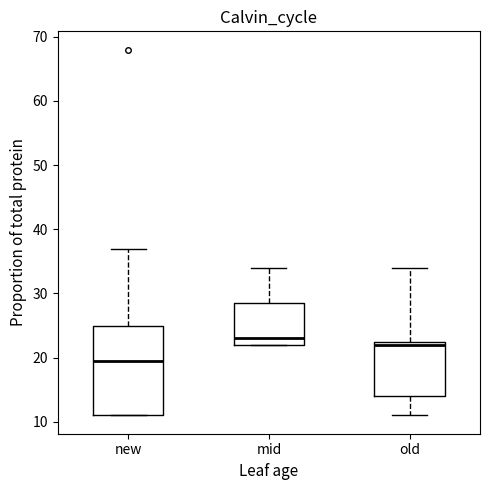

Where is the lower edge of the box for old on the y-axis? The values are not printed on the chart, so give them approximately, as read against the axis.

14